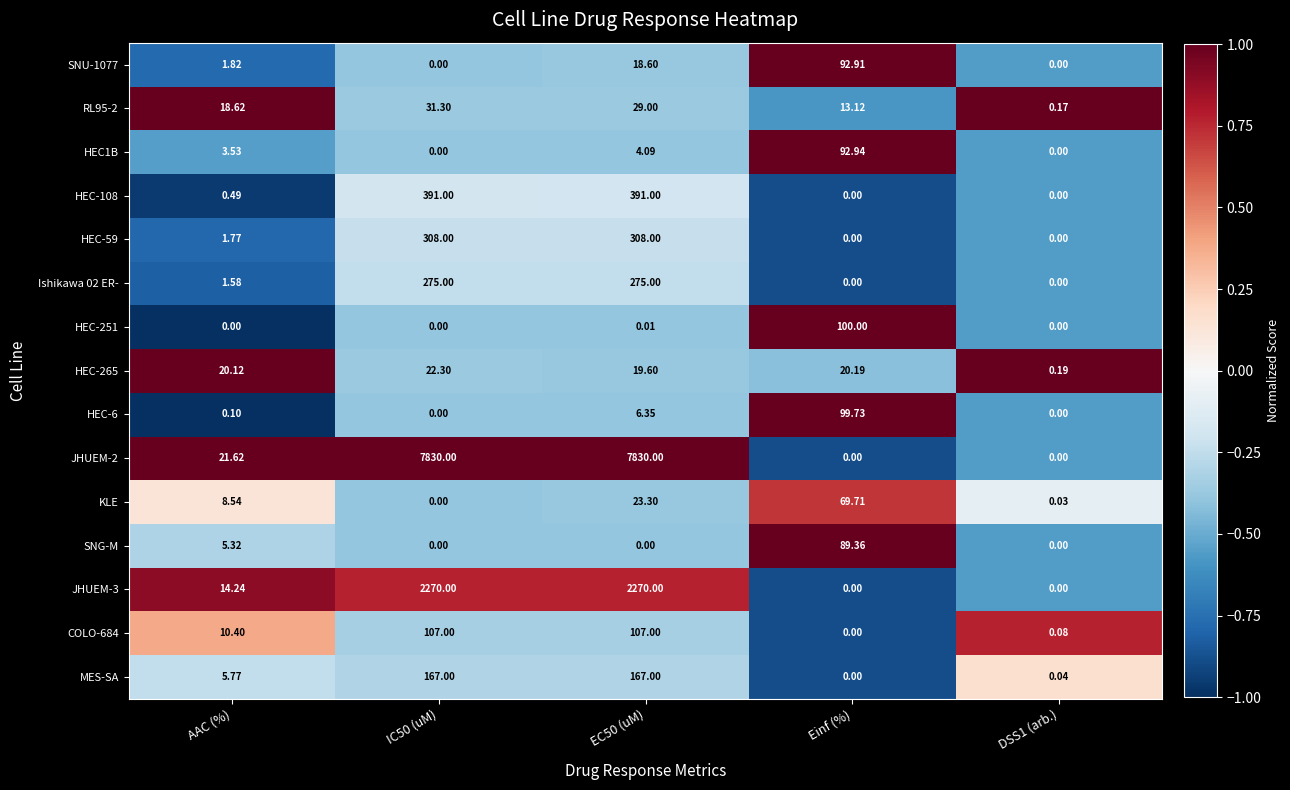

What is the difference between the highest and lowest values at AAC (%)?

21.6